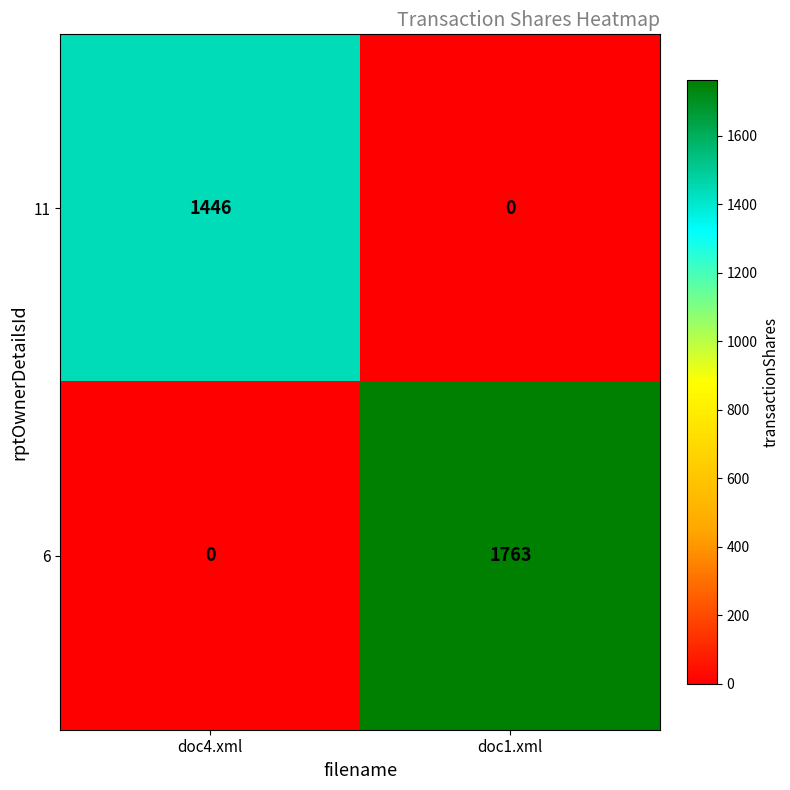

What is the difference between the maximum and minimum values in the 11 series?

1446